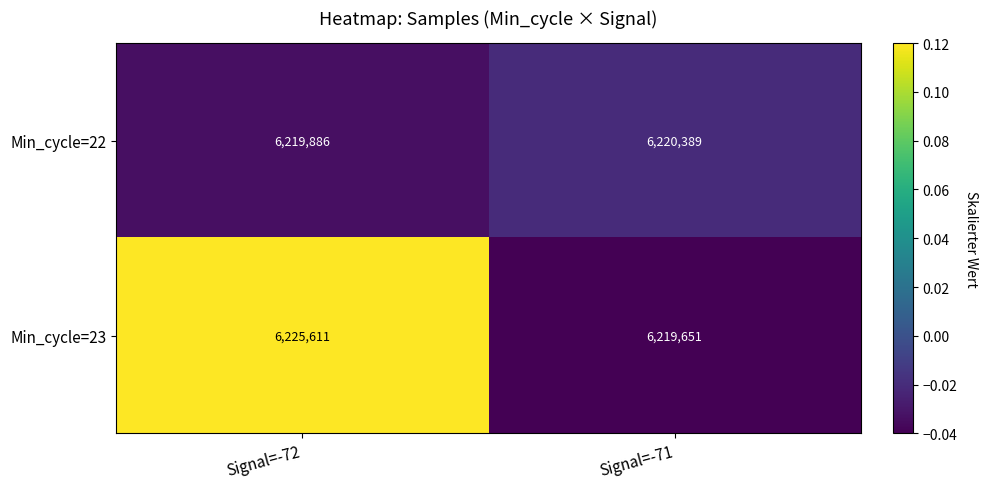

Which series changed the most between Signal=-72 and Signal=-71?

Min_cycle=23